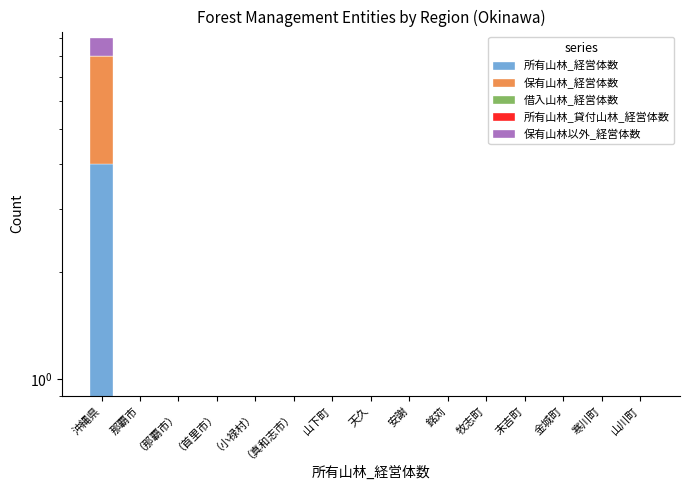

At how many categories does at least one series exceed 1?

1